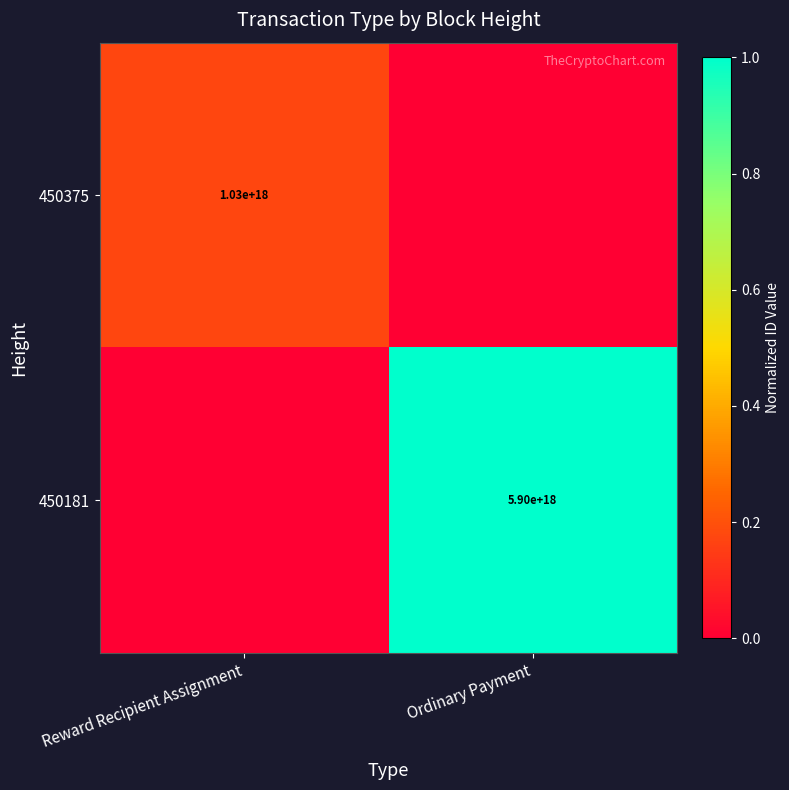

The 450181 series shows 5900000000000000000 at Ordinary Payment. True or false?

True